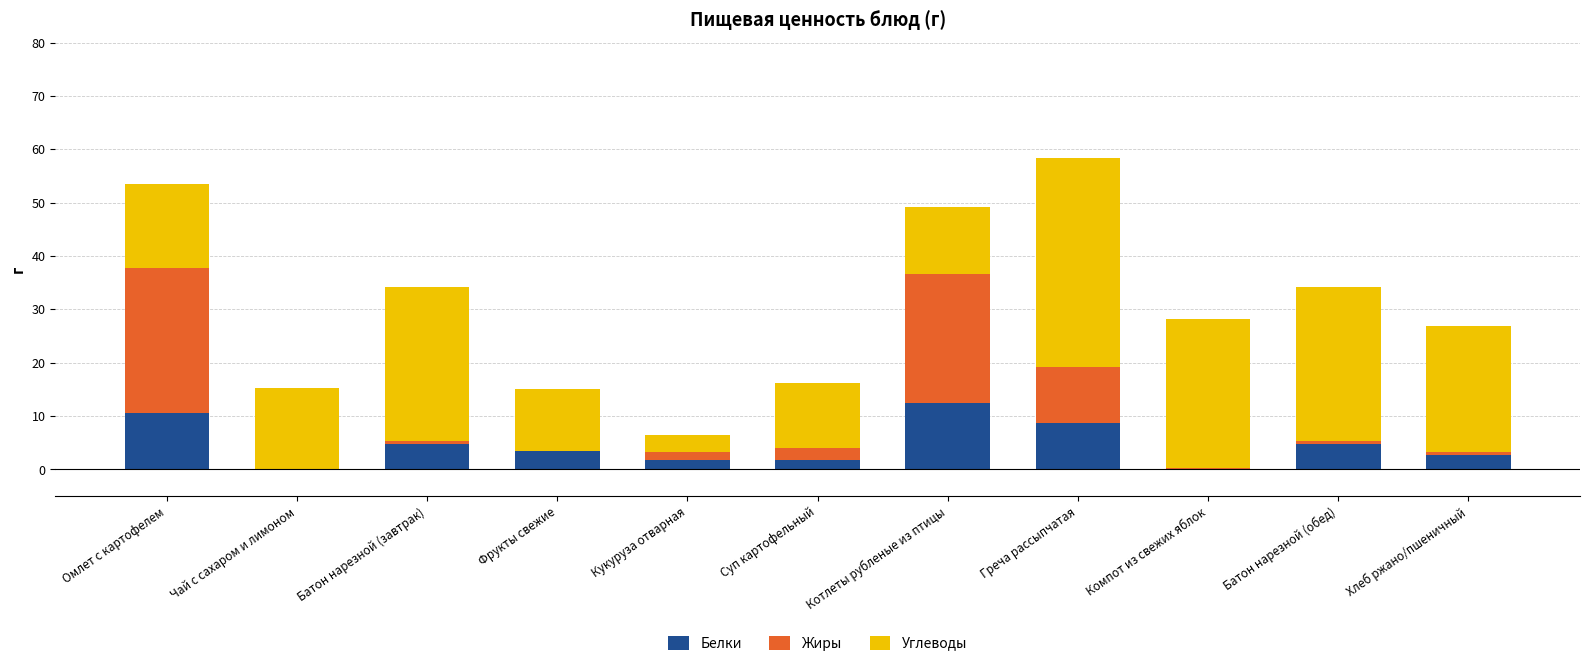

What is the maximum value for Белки?

12.5